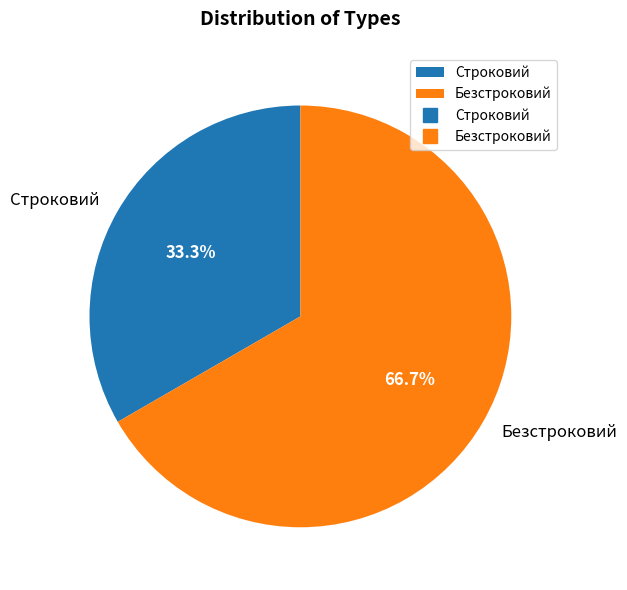

The Строковий slice represents 43% of the pie. True or false?

False